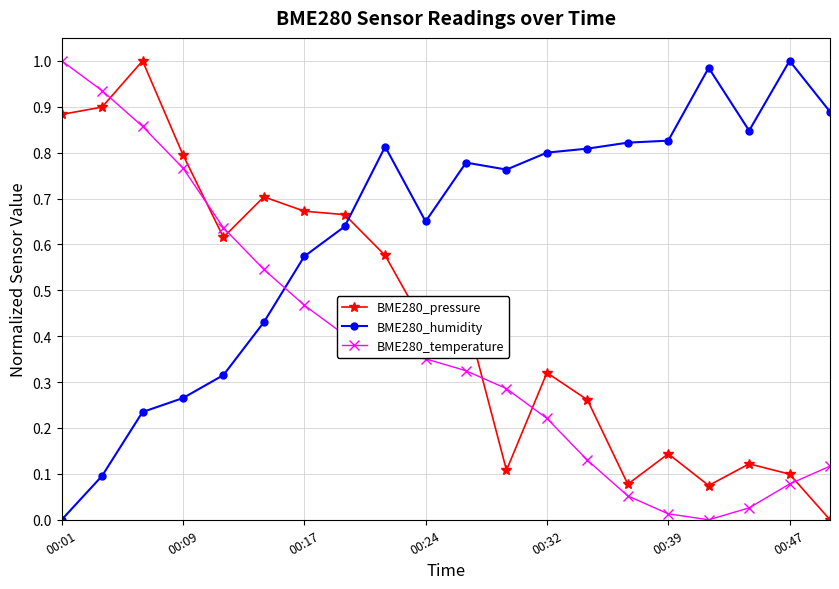

Is this an area chart (filled region under the line)?

No